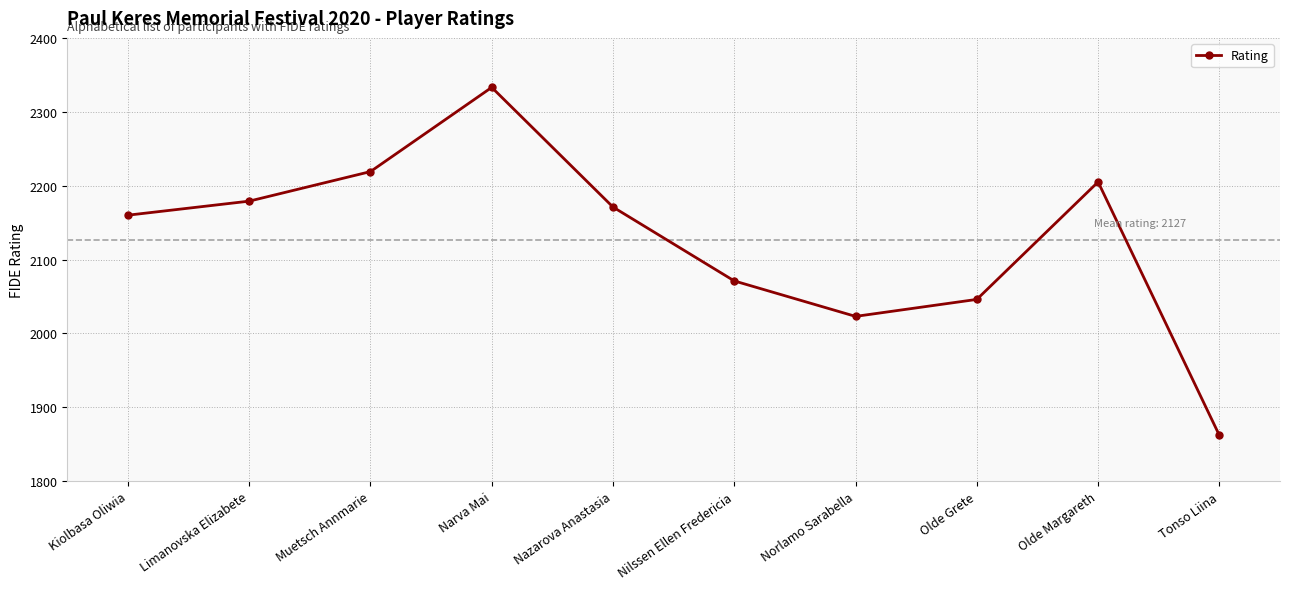

Where does the data first go above 2171?

Limanovska Elizabete